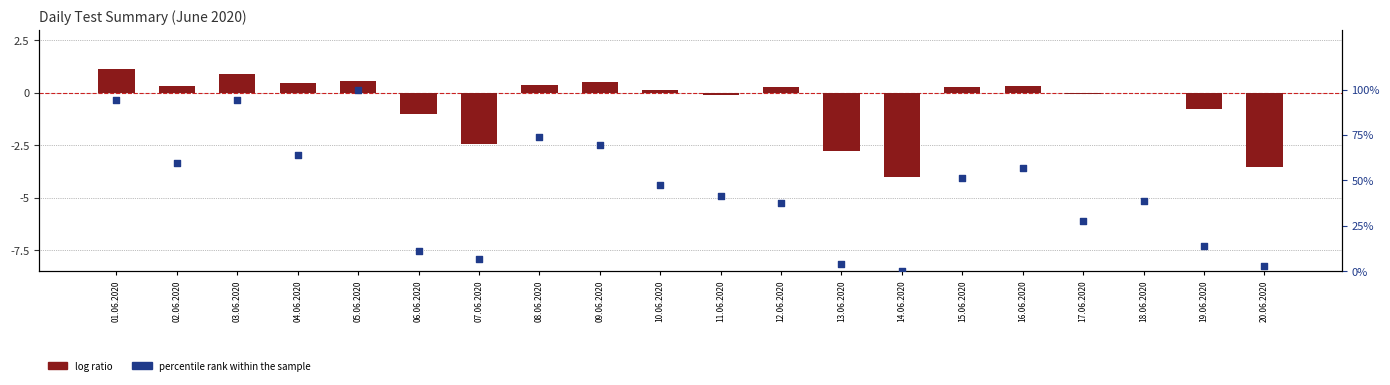

At how many categories does at least one series exceed 47?

10